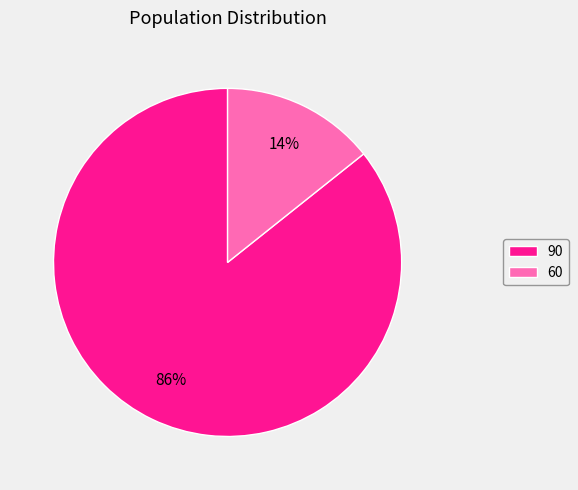

How many slices are in this pie chart?

2